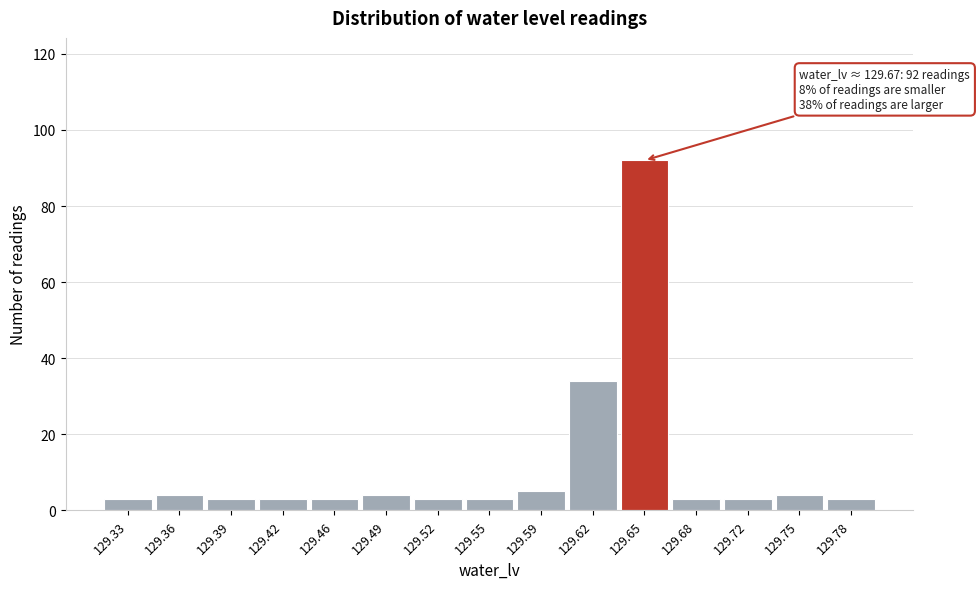

Reading left to right, what are all the values shown in this chart?

129.33=3	129.36=4	129.39=3	129.42=3	129.46=3	129.49=4	129.52=3	129.55=3	129.59=5	129.62=34	129.65=92	129.68=3	129.72=3	129.75=4	129.78=3